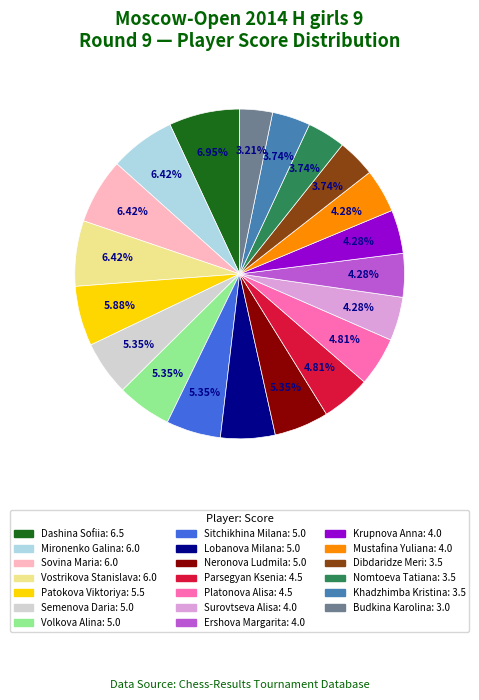

Is it true that Patokova Viktoriya is 1% of the pie?

False